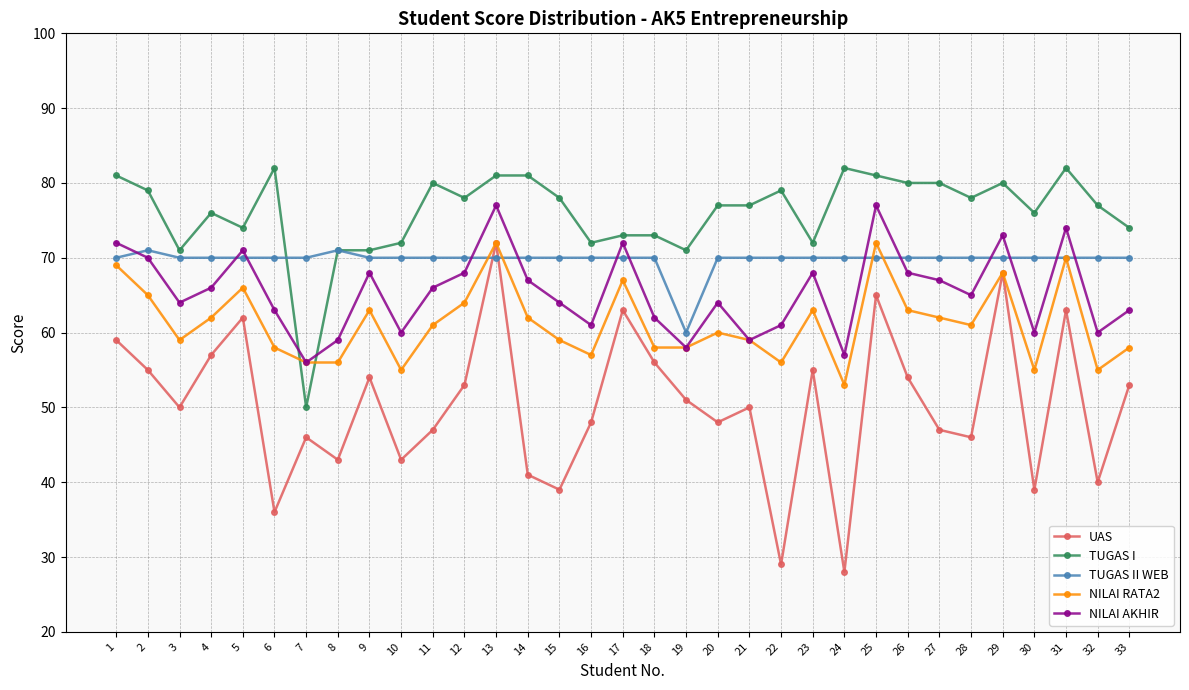

At 23, list the series in order from largest to smallest.

TUGAS I, TUGAS II WEB, NILAI AKHIR, NILAI RATA2, UAS